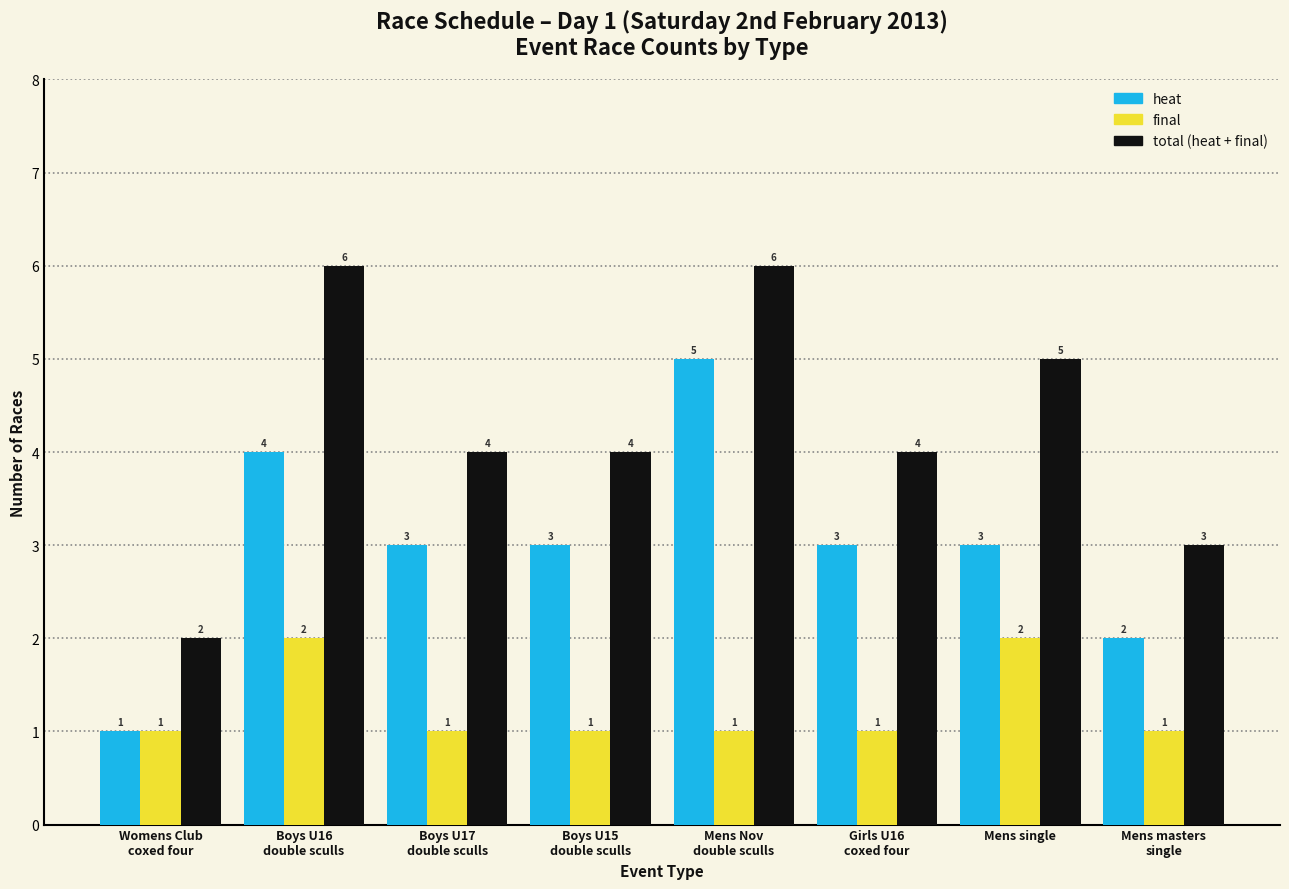

What is the total value across all series at Mens single?

10